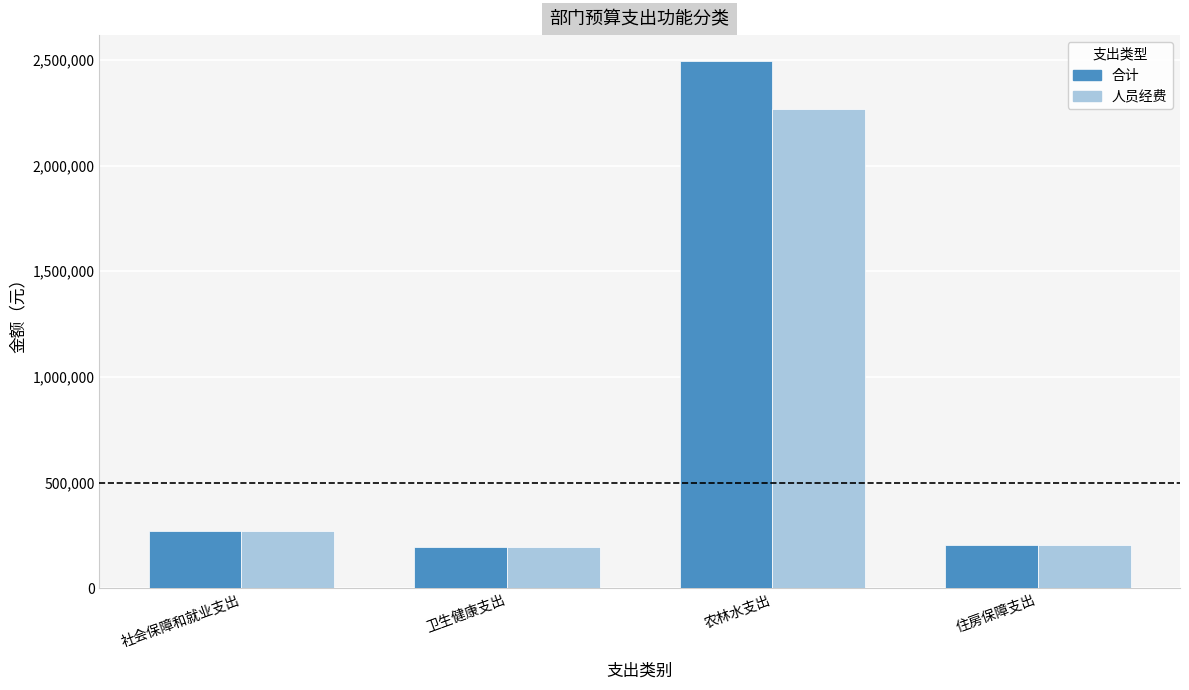

What is the label of the 3rd bar from the right?

卫生健康支出